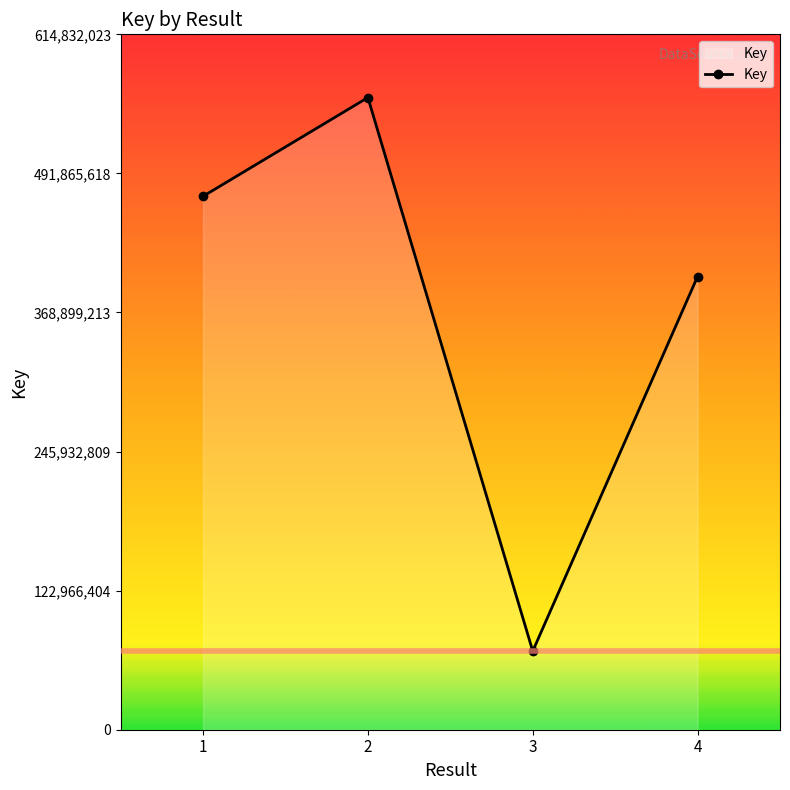

Reading right to left, what are all the values shown in this chart?

400716355	69501122	558938203	471633004